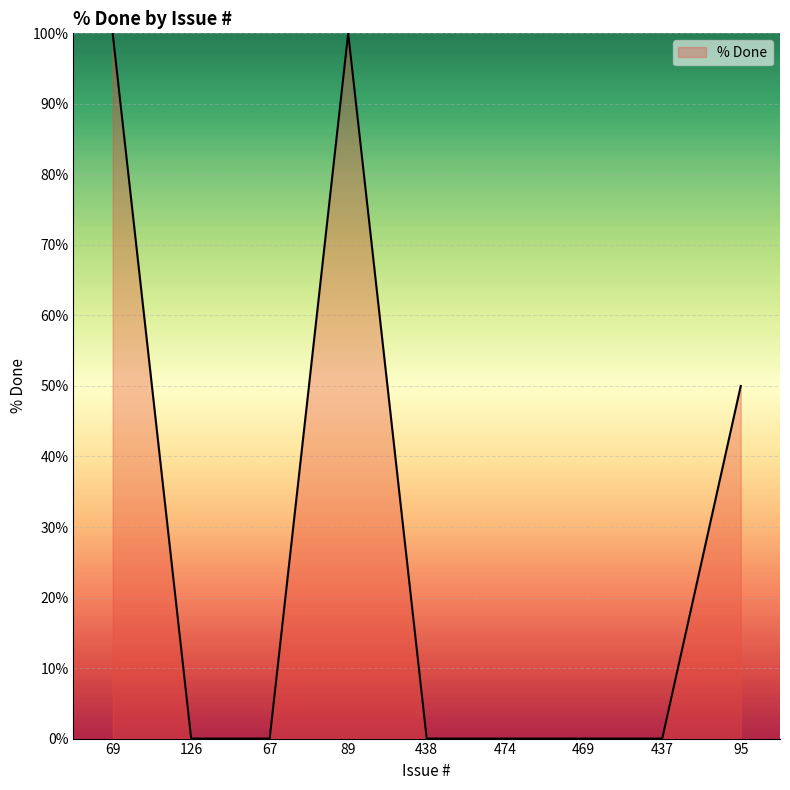

What is the greatest value displayed?

100